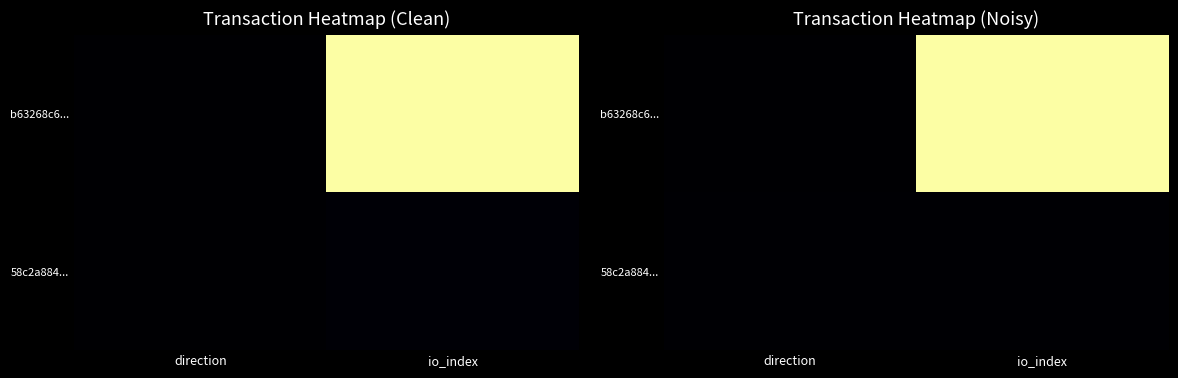

What is the difference between the b63268c6... values at direction and io_index?

1668.5